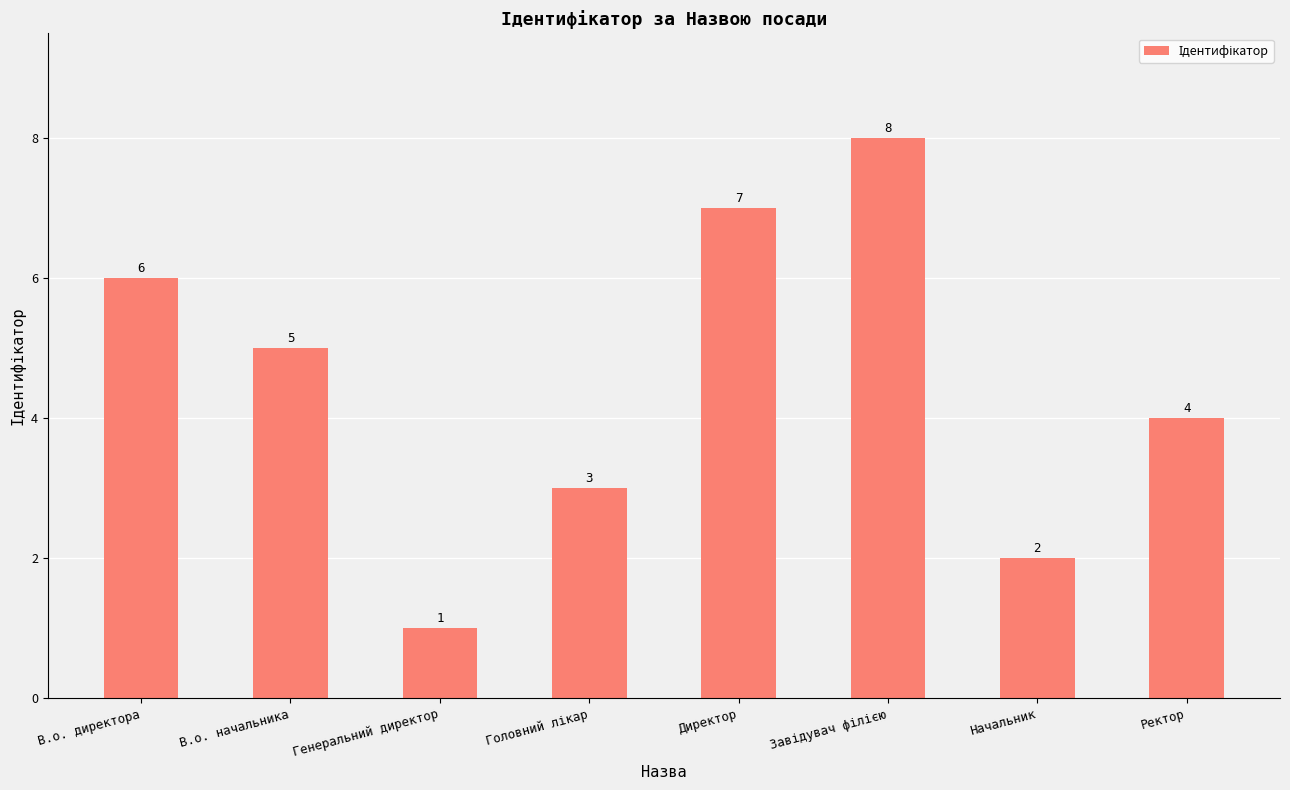

The chart shows a value of 3 at Директор. True or false?

False